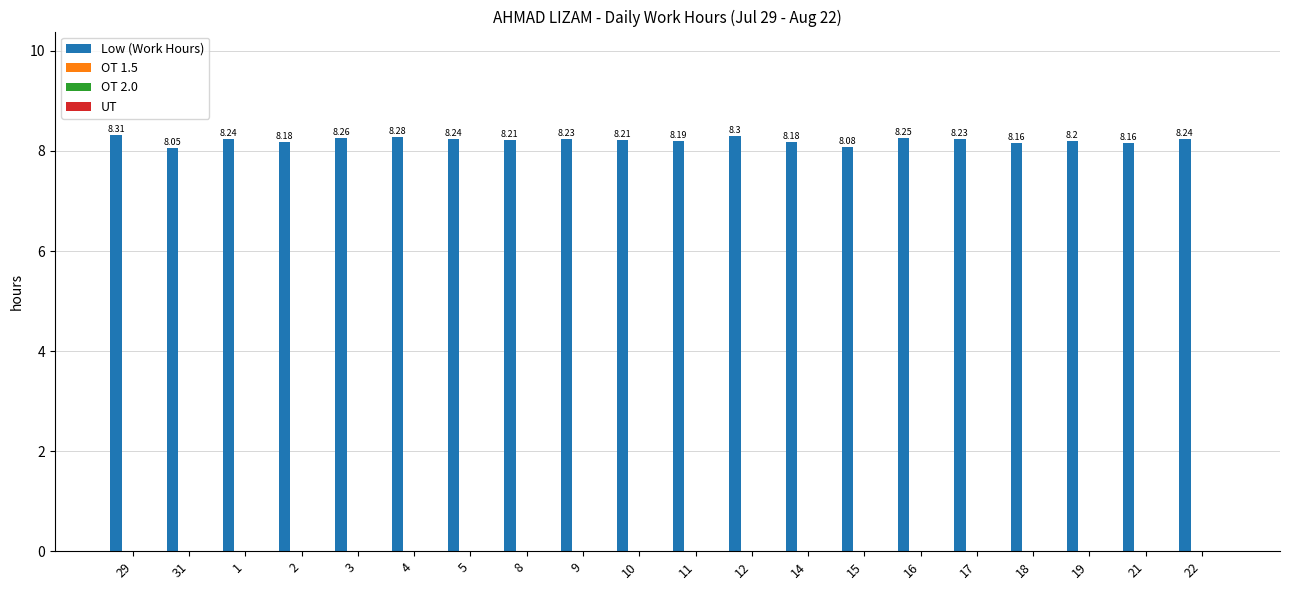

What is the sum of all values?

164.2